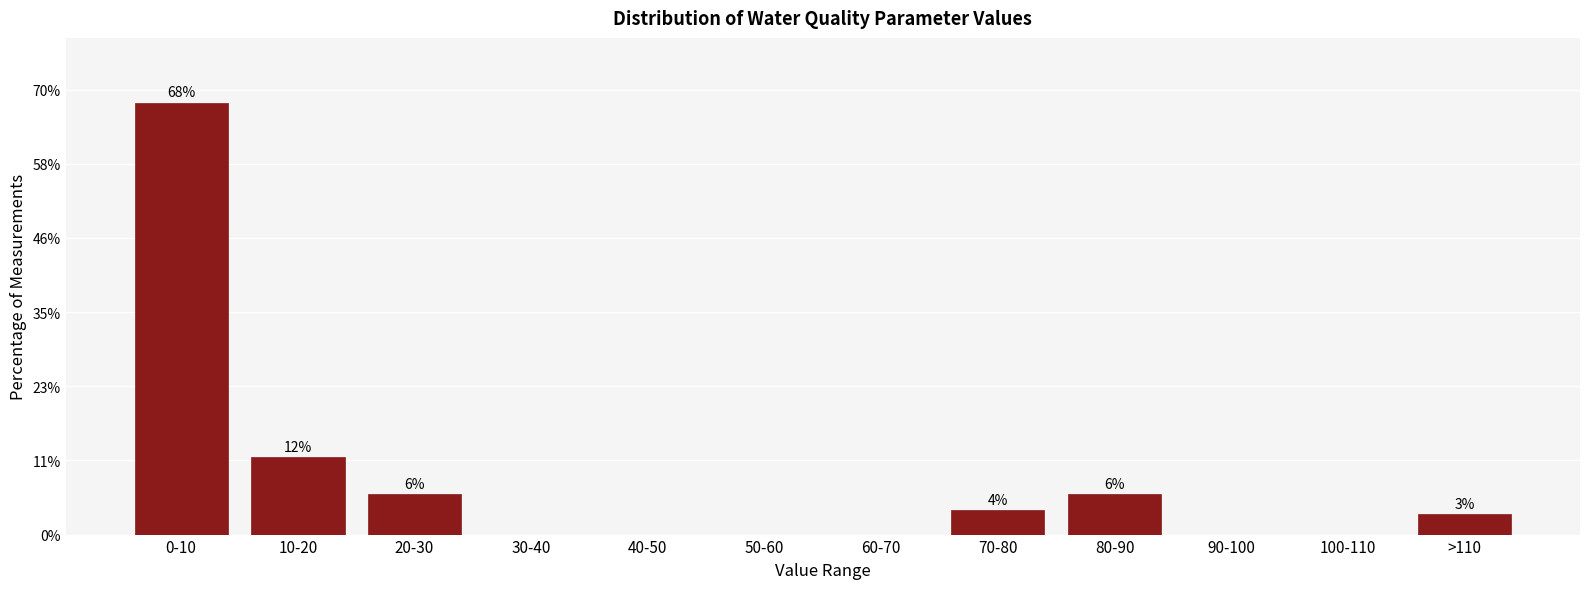

Are the bars horizontal?

No